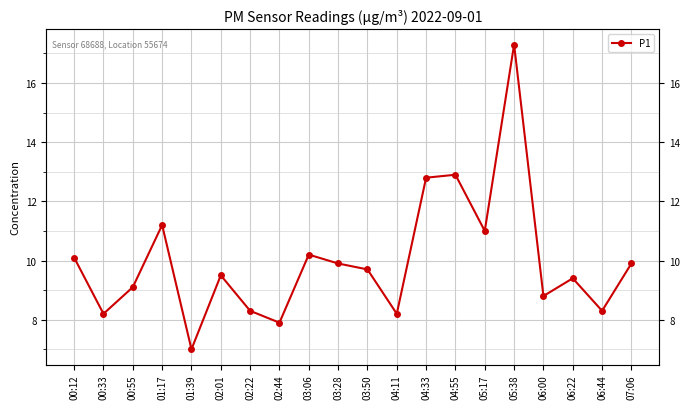

Where is the first local maximum?

01:17